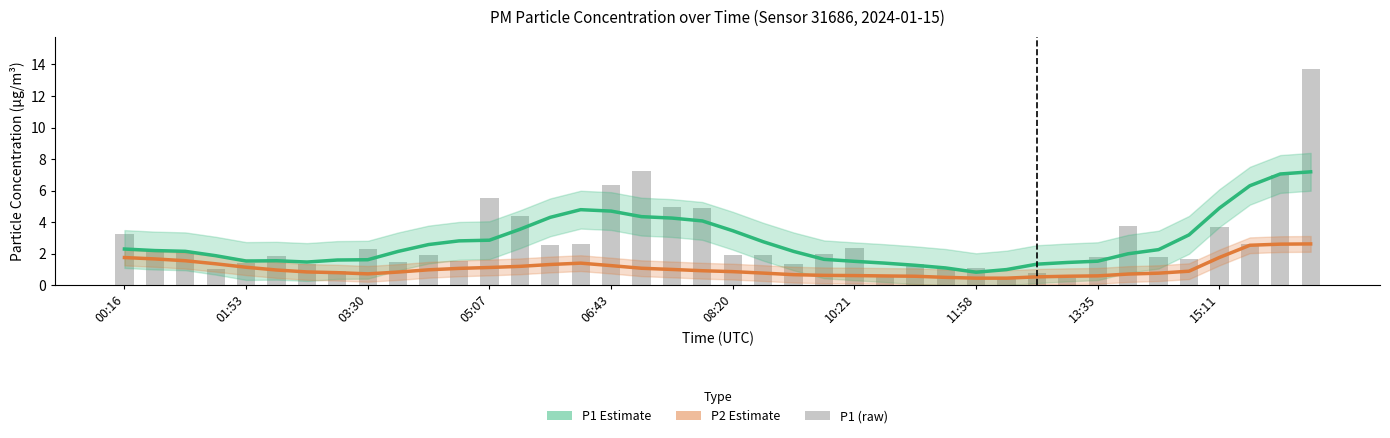

Reading left to right, what are all the values shown in this chart?

P1 (smoothed): 2.3	2.2	2.1	1.9	1.5	1.5	1.5	1.6	1.6	2.1	2.6	2.8	2.9	3.5	4.3	4.8	4.7	4.3	4.3	4.1	3.5	2.8	2.1	1.6	1.5	1.4	1.3	1.1	0.8	1.0	1.3	1.4	1.5	2.0	2.3	3.2	4.9	6.3	7.1	7.2
P2 (smoothed): 1.8	1.7	1.5	1.4	1.1	1.0	0.8	0.8	0.7	0.8	1.0	1.1	1.1	1.2	1.3	1.4	1.2	1.1	1.0	0.9	0.9	0.8	0.7	0.6	0.6	0.6	0.6	0.5	0.4	0.4	0.5	0.6	0.6	0.7	0.8	0.9	1.8	2.5	2.6	2.6
P1 (raw): 3.3	2.2	2.1	1.0	1.4	1.8	1.3	0.9	2.3	1.5	1.9	1.5	5.5	4.4	2.5	2.6	6.3	7.2	4.9	4.9	1.9	1.9	1.3	2.0	2.4	0.6	1.4	1.0	1.1	0.4	0.8	0.5	1.8	3.8	1.8	1.7	3.7	2.6	7.0	13.7